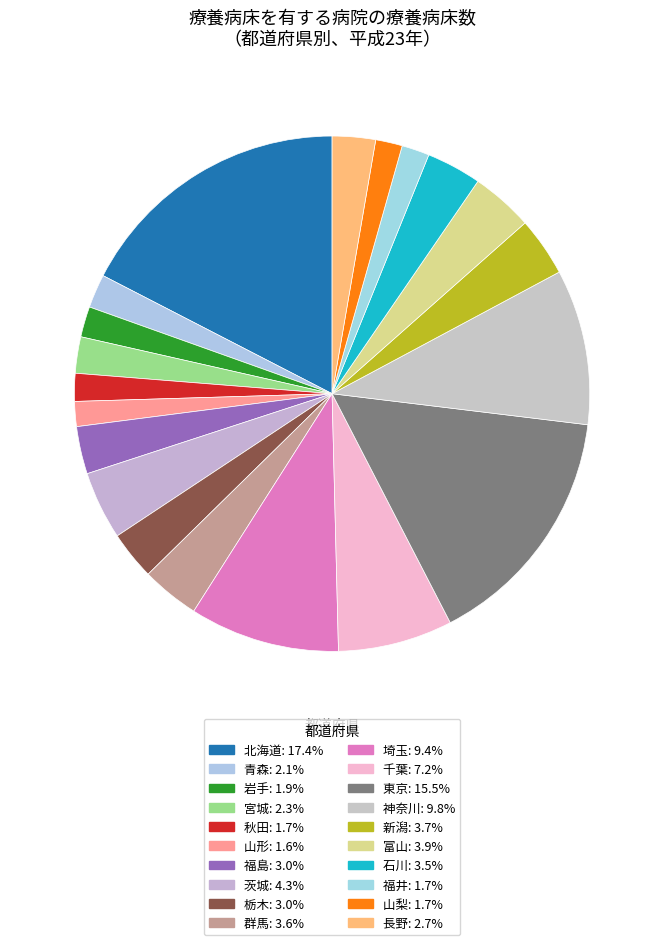

The 福島 slice represents 11% of the pie. True or false?

False